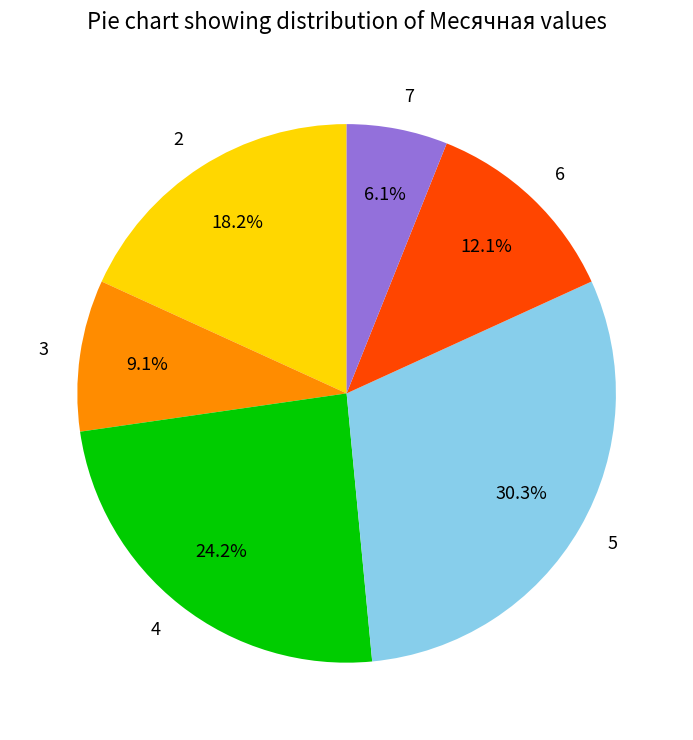

What is the smallest slice in the pie chart?

7